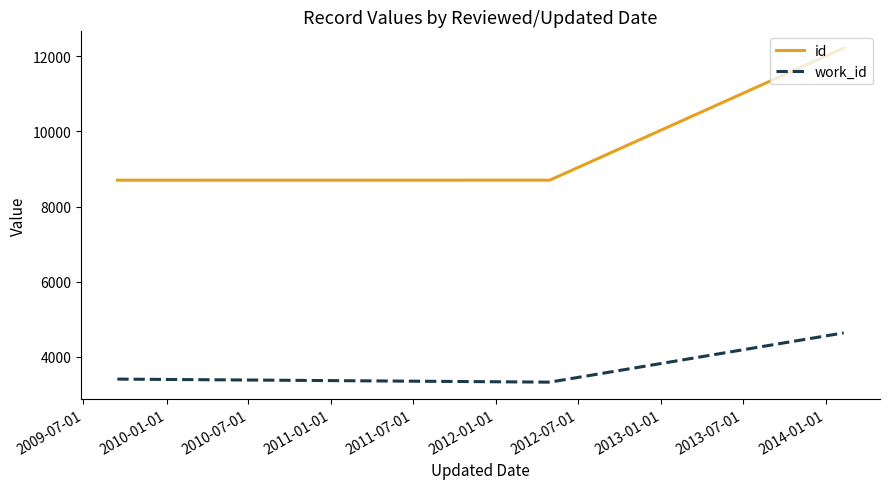

What is the smallest value displayed?

3330